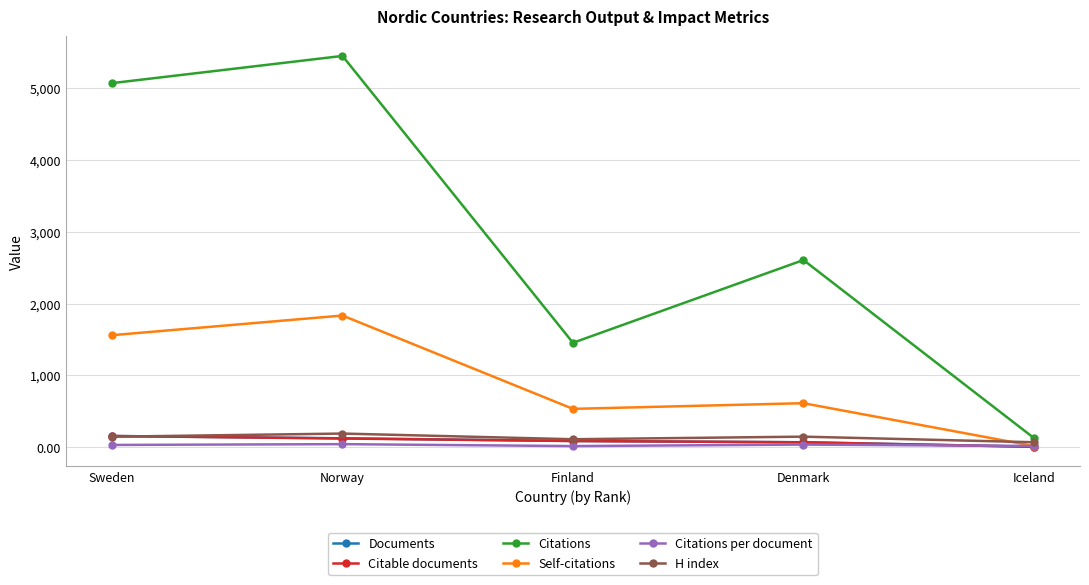

What is the smallest value displayed?

7.0